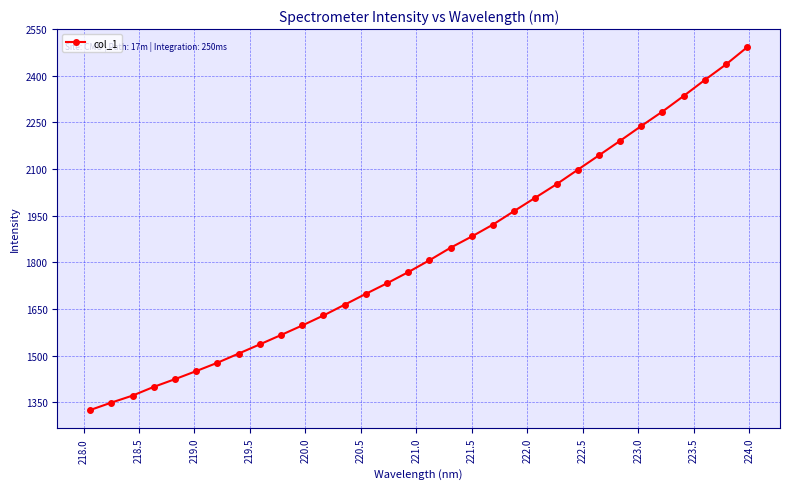

What is the value of the 25th point from the left?

2144.2